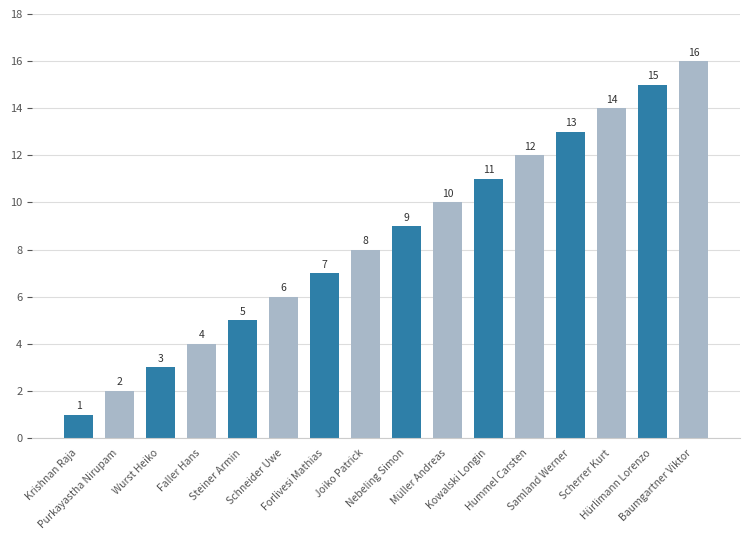

What is the label of the 8th bar from the left?

Joiko Patrick